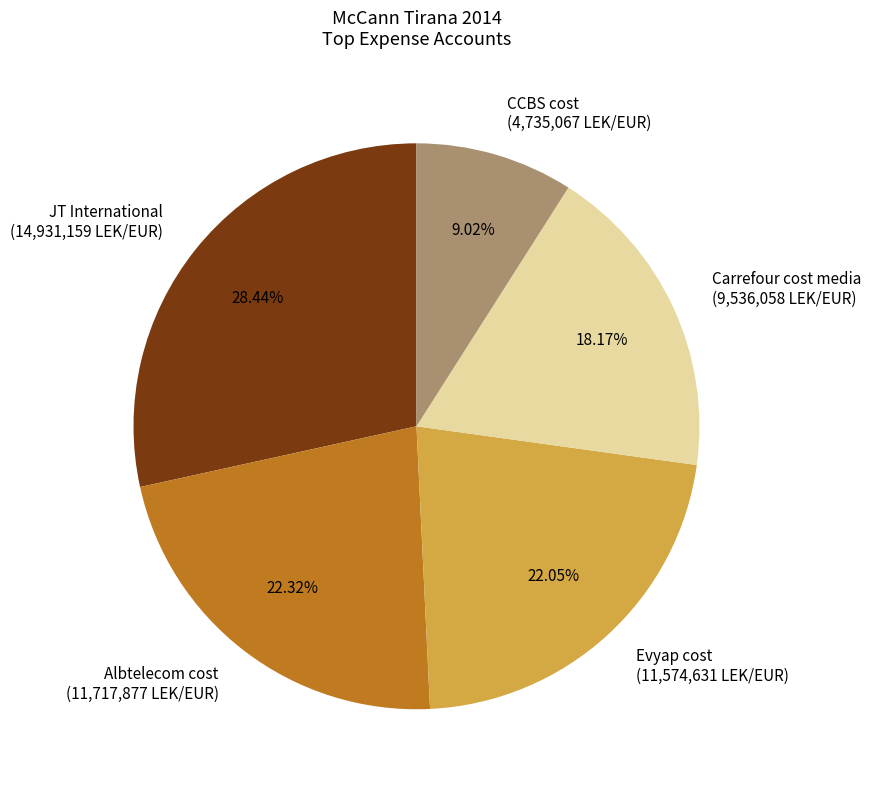

Combined, do Carrefour cost media and JT International account for over 50%?

No